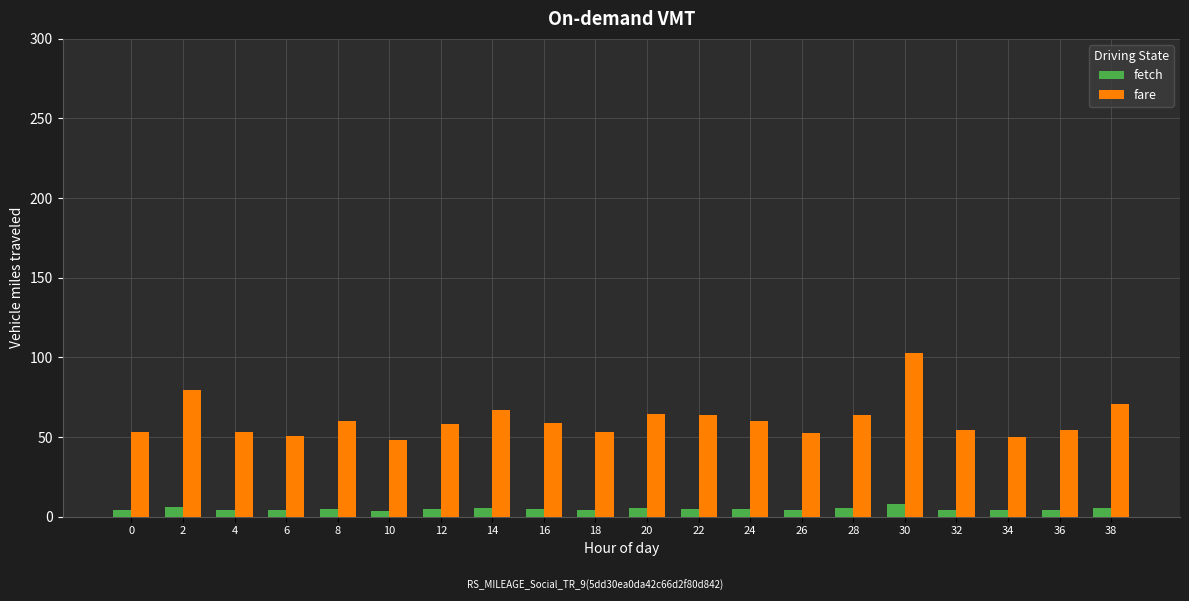

Count the number of categories in the chart.

20